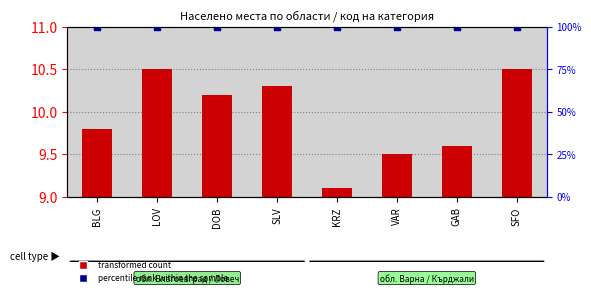

What are all the series names shown in the legend?

transformed count, percentile rank within the sample